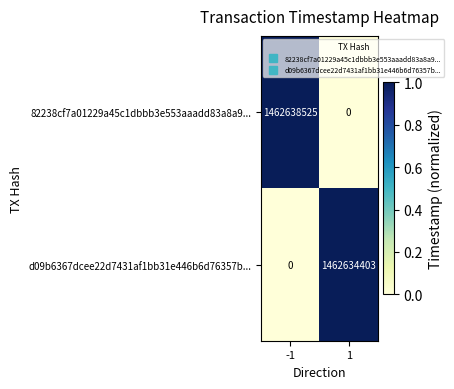

Between -1 and 1, which series saw the biggest shift?

82238cf7a01229a45c1dbbb3e553aaadd83a8a9...